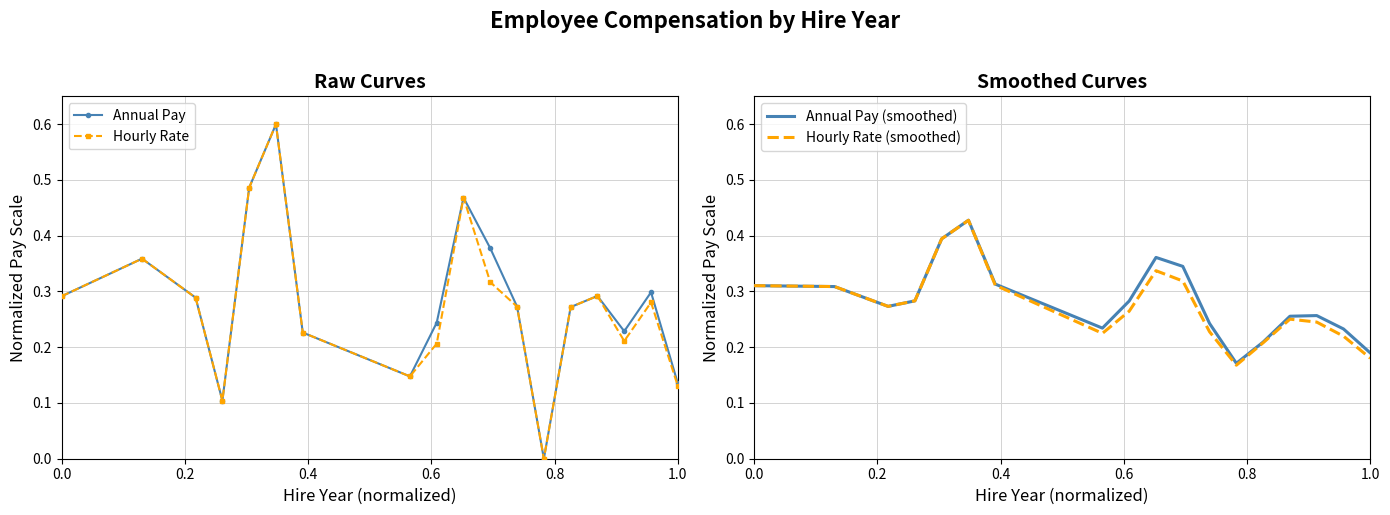

Reading left to right, extract all data points from this chart.

Annual Pay: 0.3	0.4	0.3	0.1	0.5	0.6	0.2	0.1	0.2	0.5	0.4	0.3	0.0	0.3	0.3	0.2	0.3	0.1
Hourly Rate: 0.3	0.4	0.3	0.1	0.5	0.6	0.2	0.1	0.2	0.5	0.3	0.3	0.0	0.3	0.3	0.2	0.3	0.1
Annual Pay (smoothed): 0.3	0.3	0.3	0.3	0.4	0.4	0.3	0.2	0.3	0.4	0.3	0.2	0.2	0.2	0.3	0.3	0.2	0.2
Hourly Rate (smoothed): 0.3	0.3	0.3	0.3	0.4	0.4	0.3	0.2	0.3	0.3	0.3	0.2	0.2	0.2	0.3	0.2	0.2	0.2